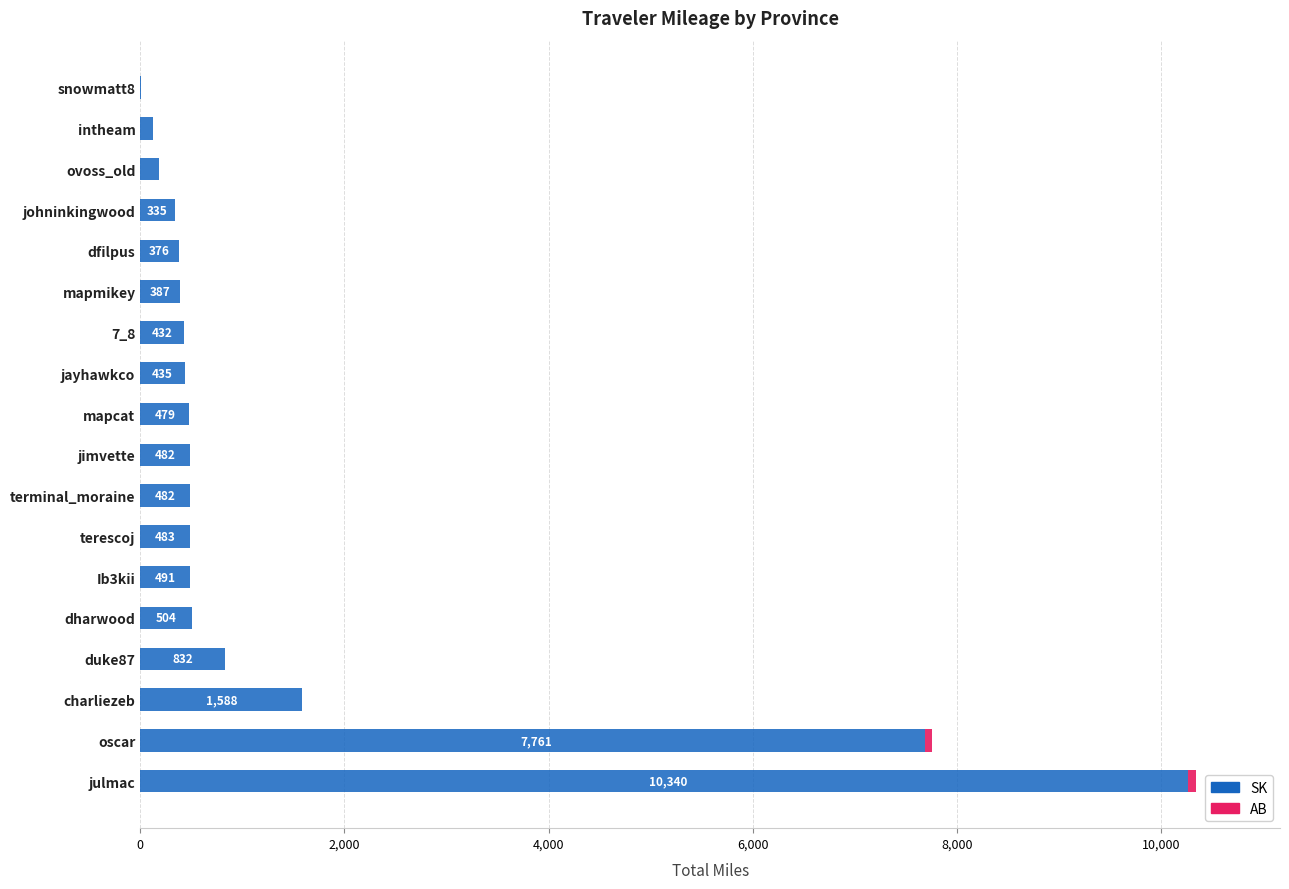

What is the sum of all SK values?

25562.8